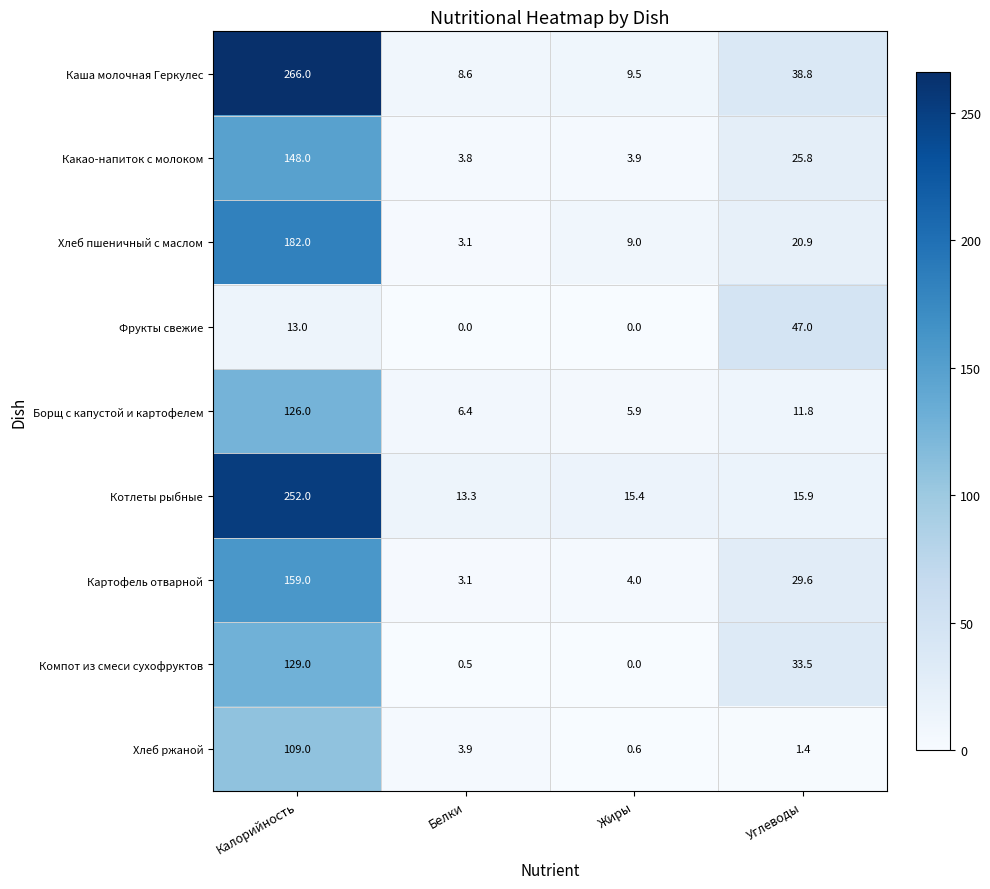

Which label corresponds to the largest value in the chart?

Калорийность